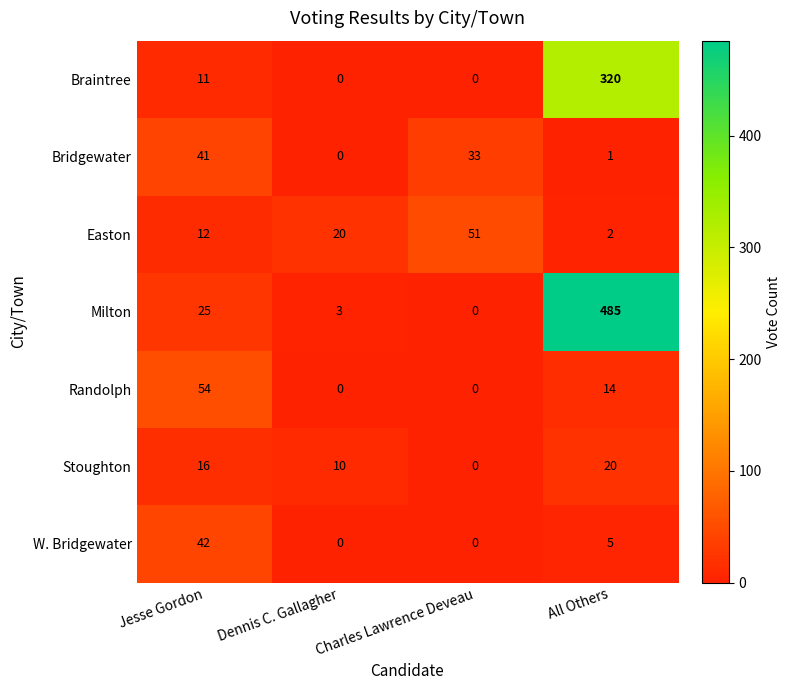

Count the number of data series in this chart.

7